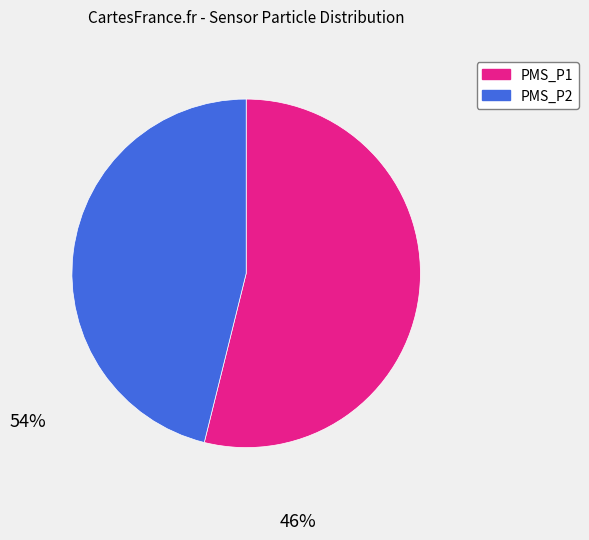

Which category has the biggest portion of the pie?

PMS_P1